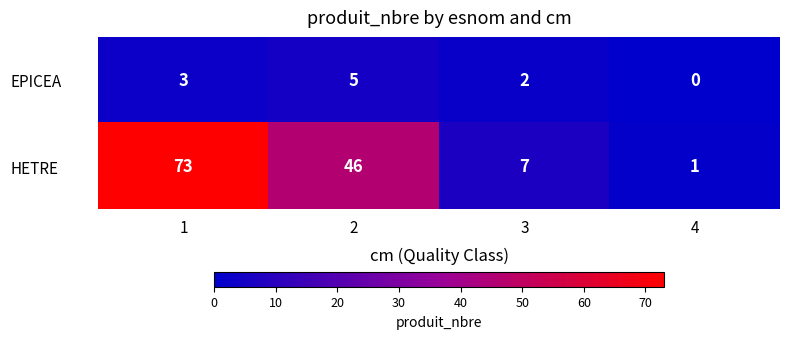

Rank the series at 4 from highest to lowest value.

HETRE, EPICEA